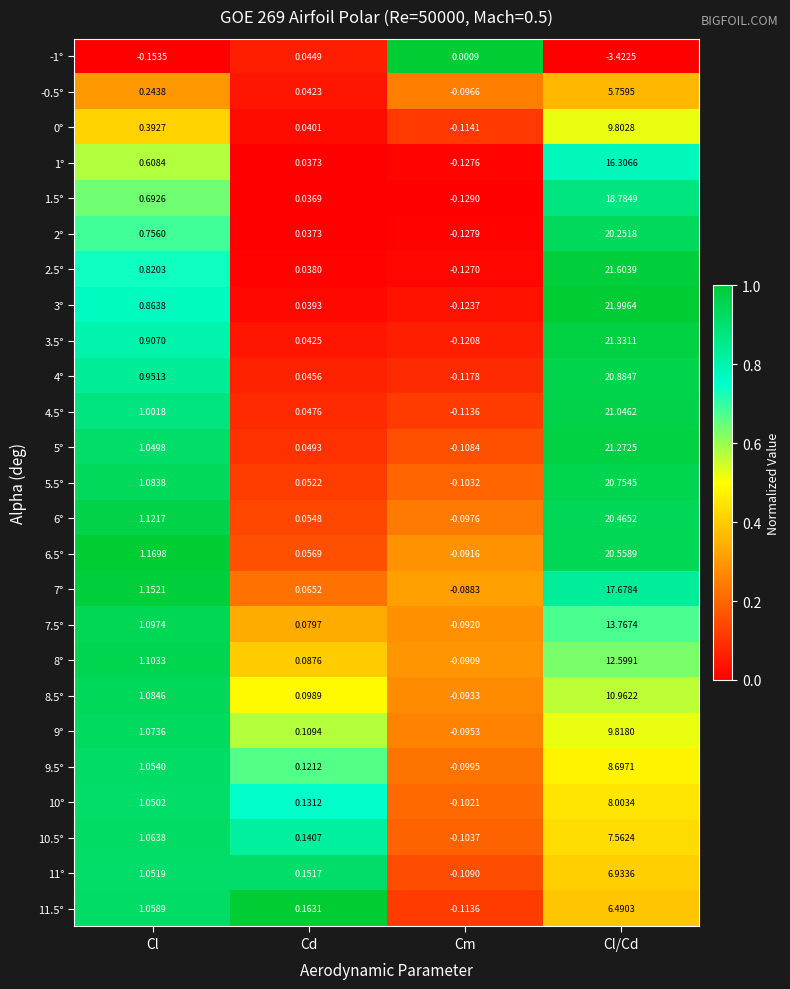

Which label corresponds to the largest value in the chart?

Cl/Cd